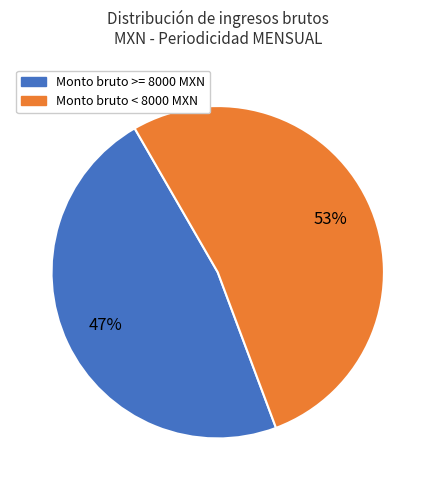

Which has a higher value, Monto bruto >= 8000 MXN or Monto bruto < 8000 MXN?

Monto bruto < 8000 MXN